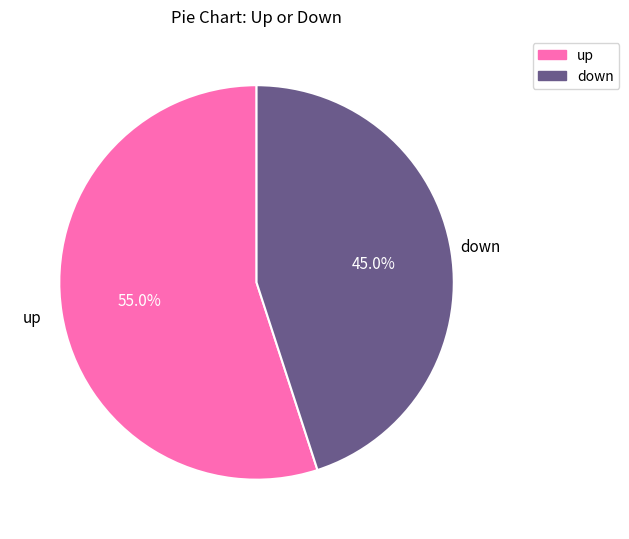

The down slice represents 45% of the pie. True or false?

True